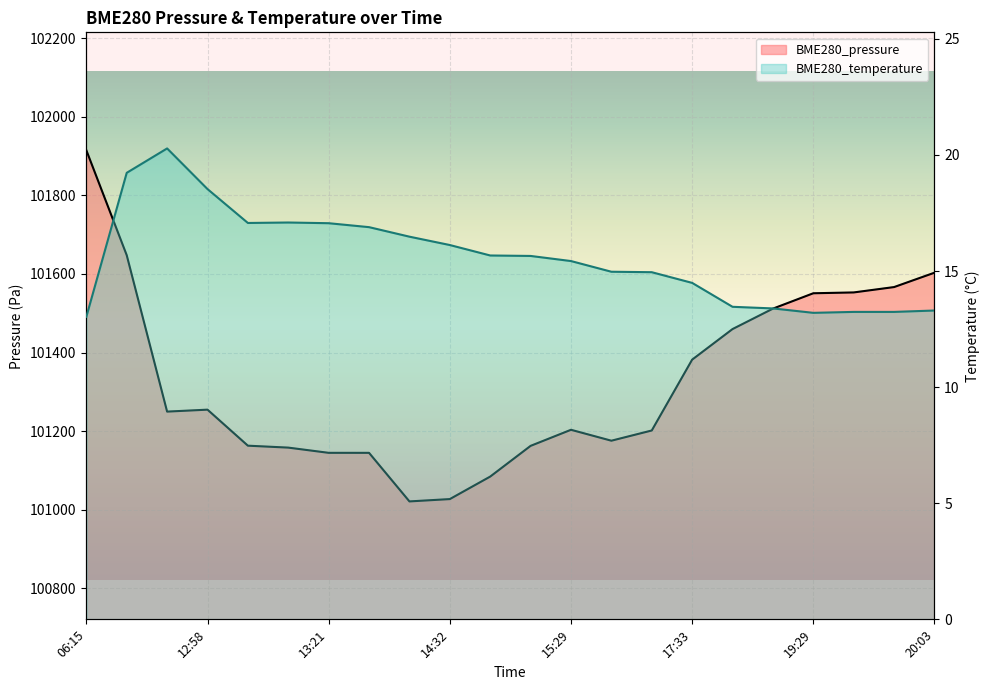

True or false: BME280_temperature has a value of 9.0 at 15:22.

False